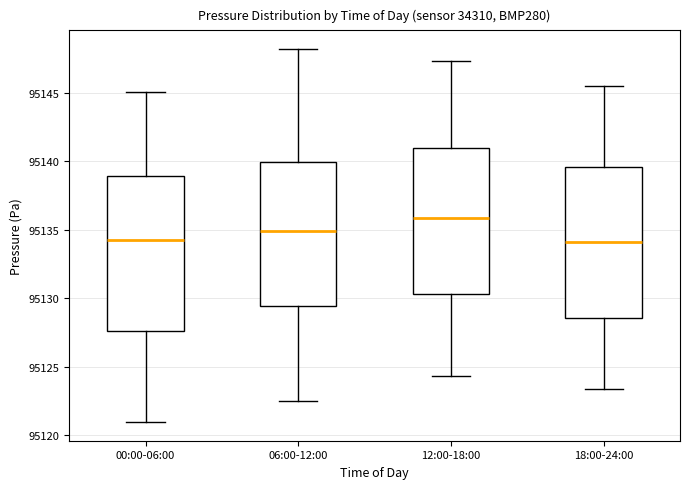

Reading left to right, transcribe this box plot: for each box, give where its median line is, the range the box spans, and where its two whiskers end, as read against the y-axis. The values are not printed on the chart, so give them approximately, as read against the axis.

00:00-06:00: median 95134.5, box 95127.5 to 95139.0, whiskers 95121.0 to 95145.0
06:00-12:00: median 95135.0, box 95129.5 to 95140.0, whiskers 95122.5 to 95148.0
12:00-18:00: median 95136.0, box 95130.5 to 95141.0, whiskers 95124.5 to 95147.5
18:00-24:00: median 95134.0, box 95128.5 to 95139.5, whiskers 95123.5 to 95145.5